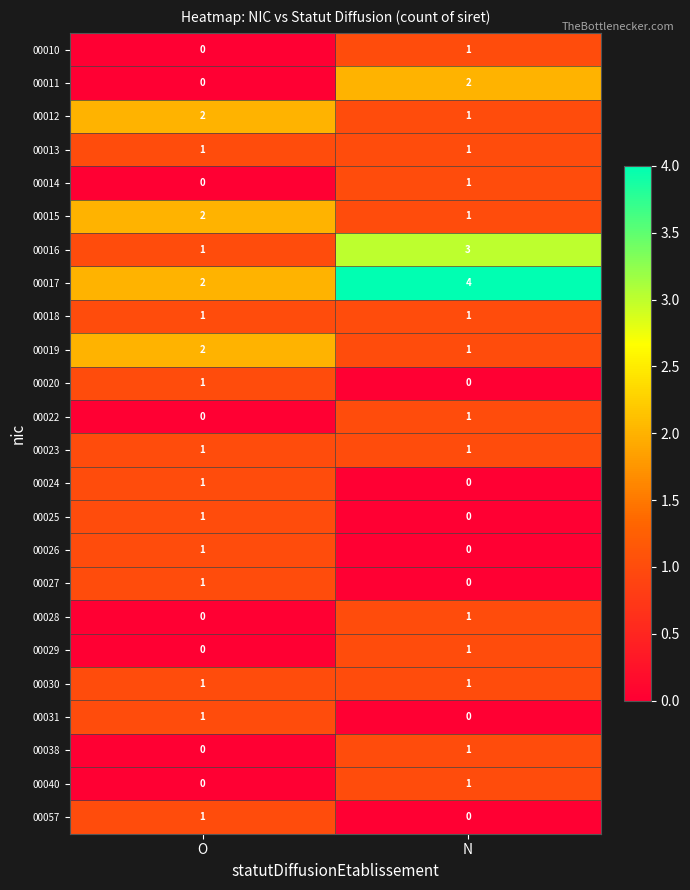

Where is 00010 nearest to the value 0?

O